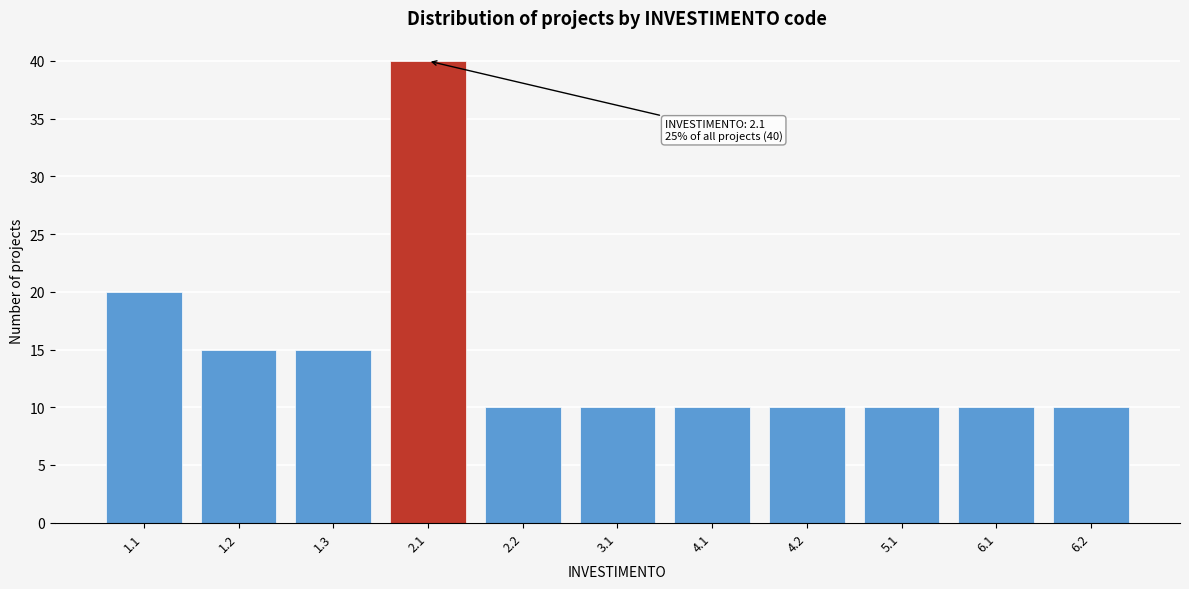

Reading left to right, list all the values displayed in this chart.

1.1=20	1.2=15	1.3=15	2.1=40	2.2=10	3.1=10	4.1=10	4.2=10	5.1=10	6.1=10	6.2=10